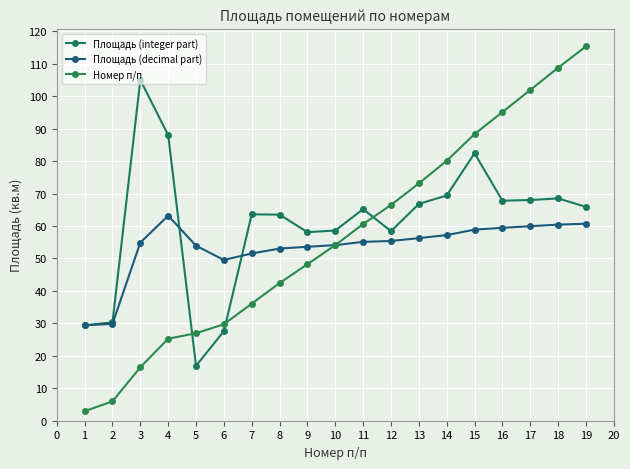

Which series has the widest spread of values?

Номер п/п